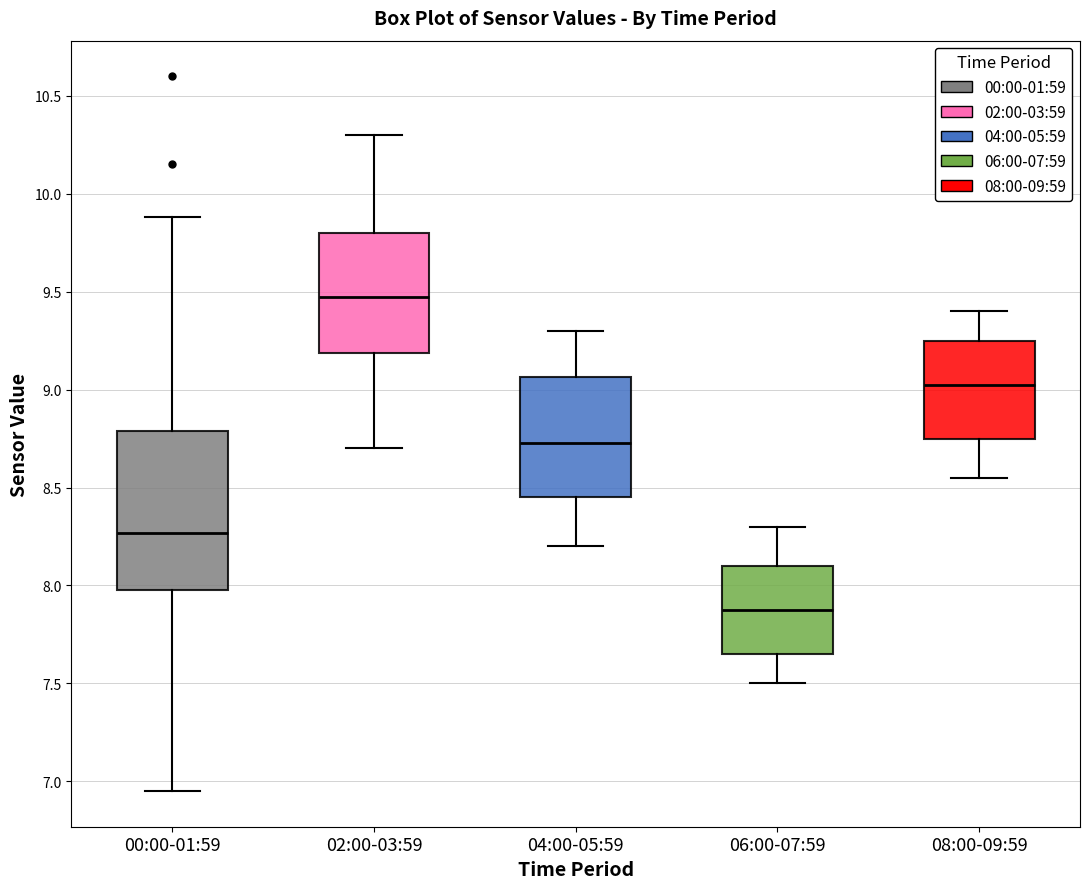

Comparing the boxes themselves (not the whiskers), which one is the tallest?

00:00-01:59